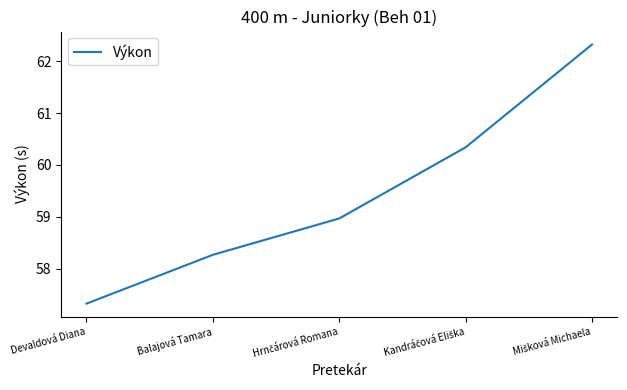

What is the change in value from Devaldová Diana to Balajová Tamara?

+0.9